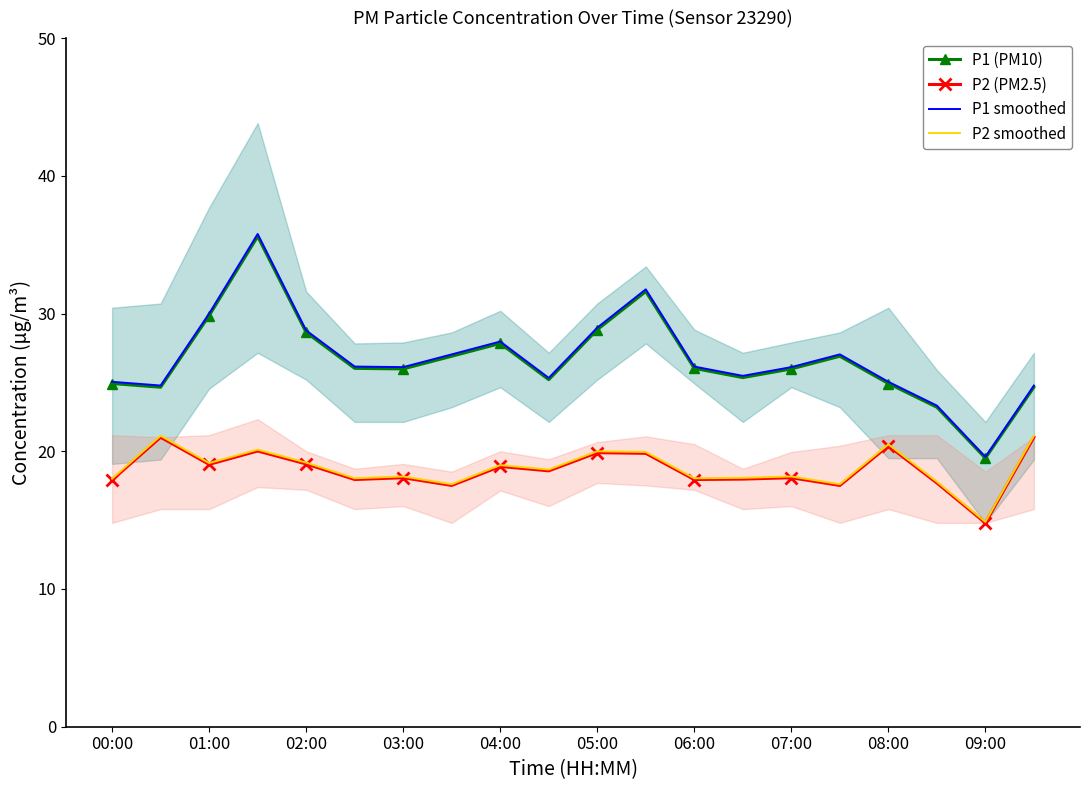

Rank the series by their maximum value, from lowest to highest.

P2 (PM2.5), P2 smoothed, P1 (PM10), P1 smoothed